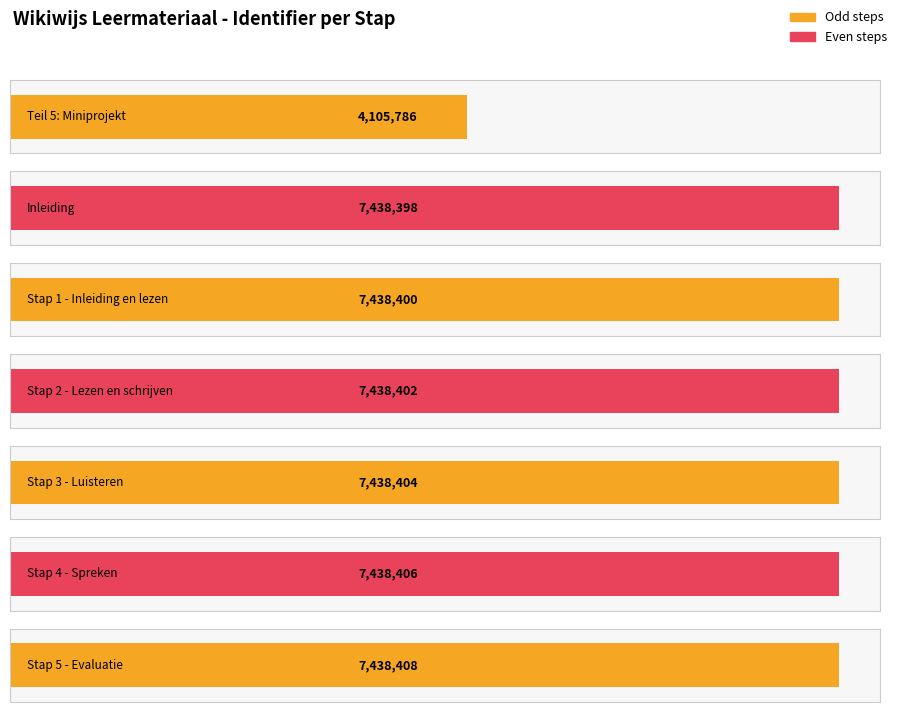

What is the minimum value shown in the chart?

4105786